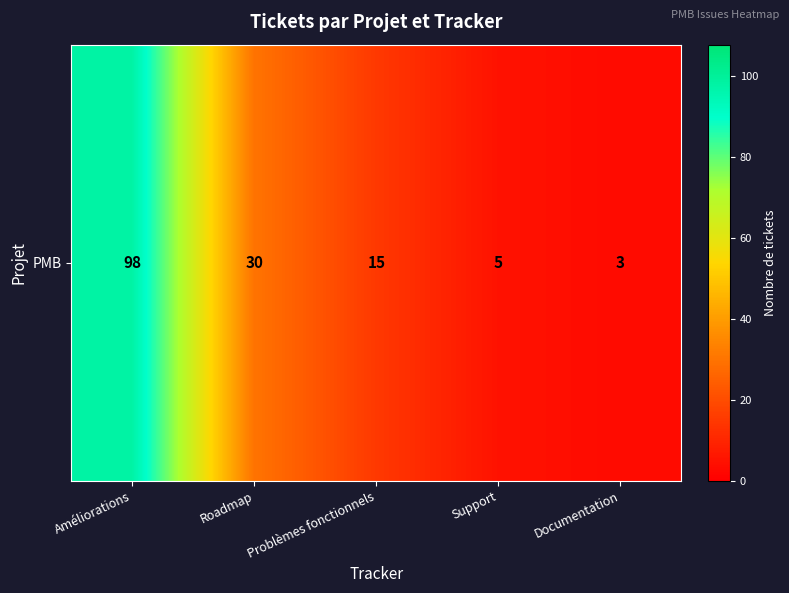

What is the maximum value shown in the chart?

98